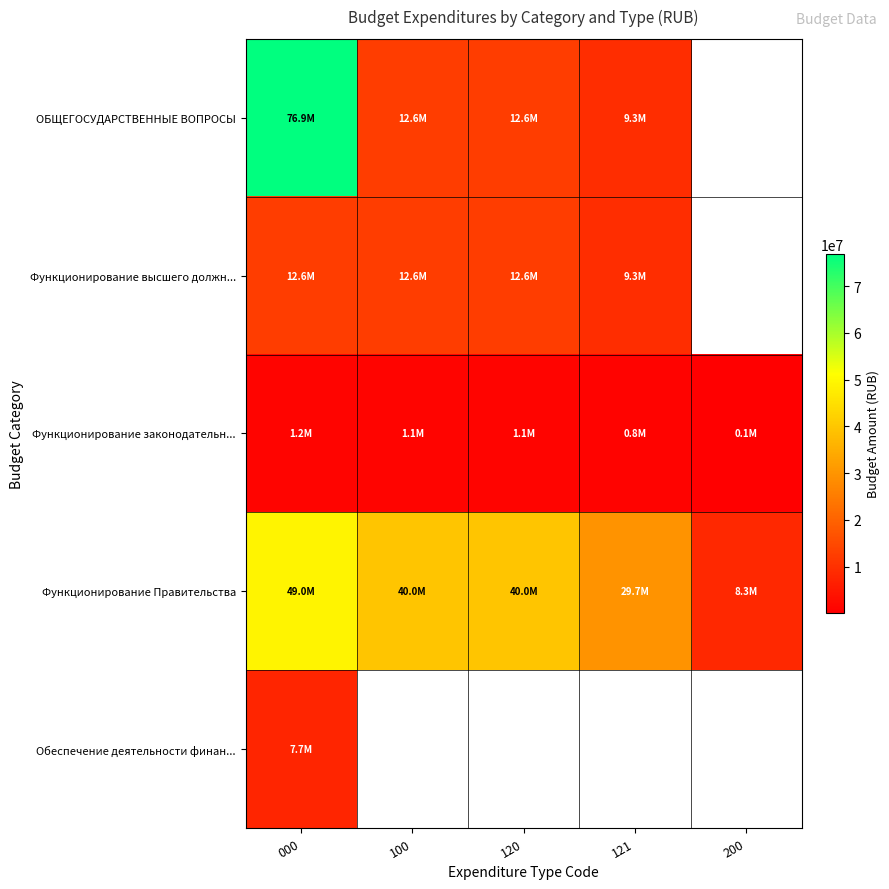

The ОБЩЕГОСУДАРСТВЕННЫЕ ВОПРОСЫ series shows 12638300.0 at 100. True or false?

True